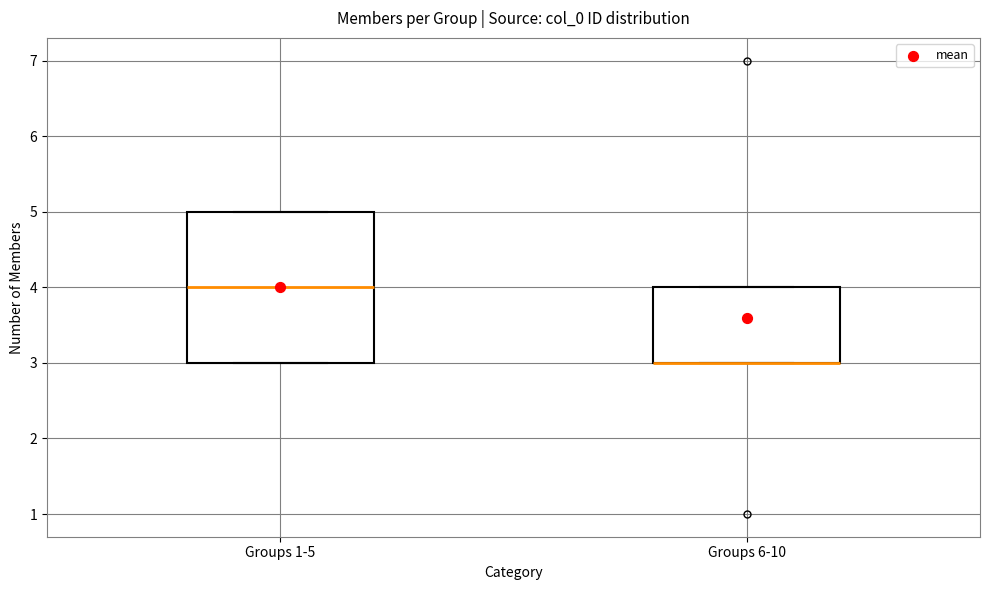

Reading left to right, read every box against the y-axis: the position of its median line, the range the box covers, and the ends of its whiskers. The values are not printed on the chart, so give them approximately, as read against the axis.

Groups 1-5: median 4, box 3 to 5, whiskers 3 to 5
Groups 6-10: median 3 (drawn on the box's lower edge), box 3 to 4, whiskers 3 to 4